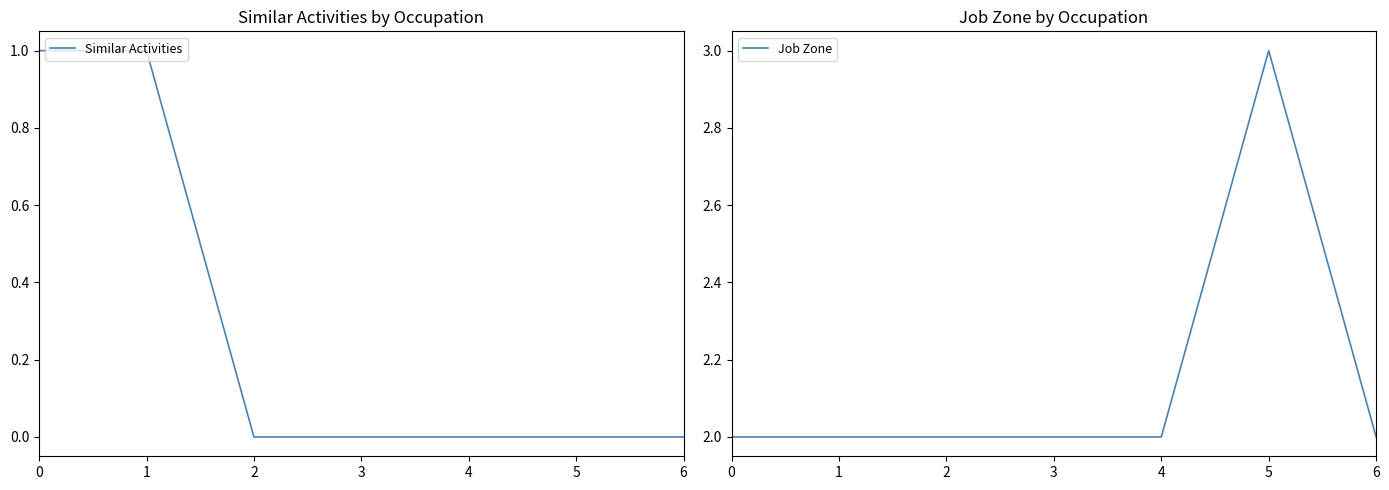

At which category does Job Zone reach its first local peak?

5